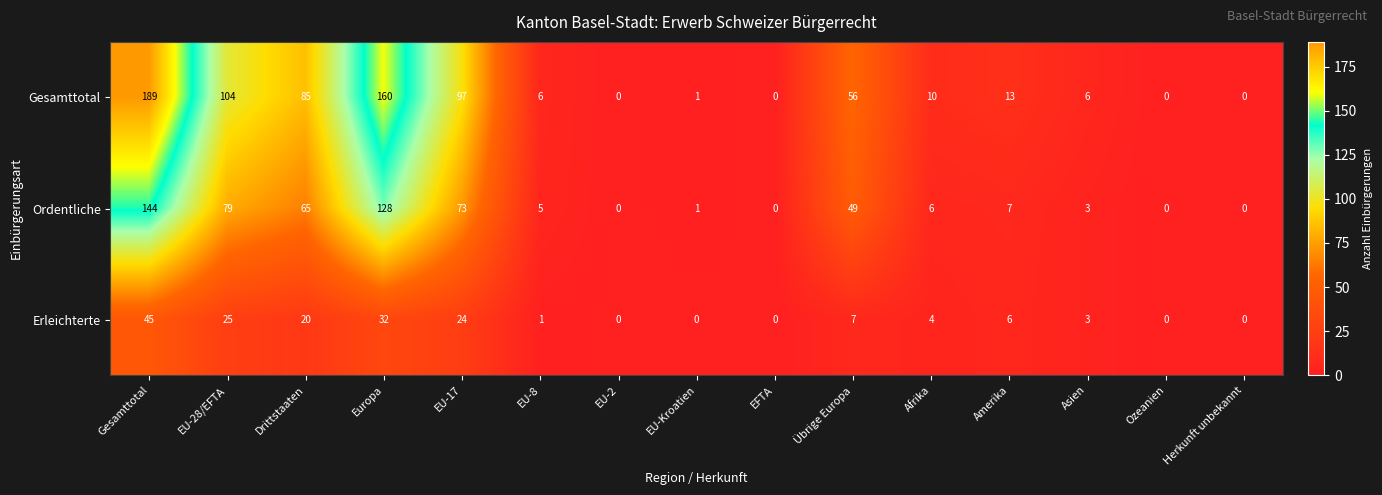

What is the sum of the Erleichterte values at Europa and EU-Kroatien?

32